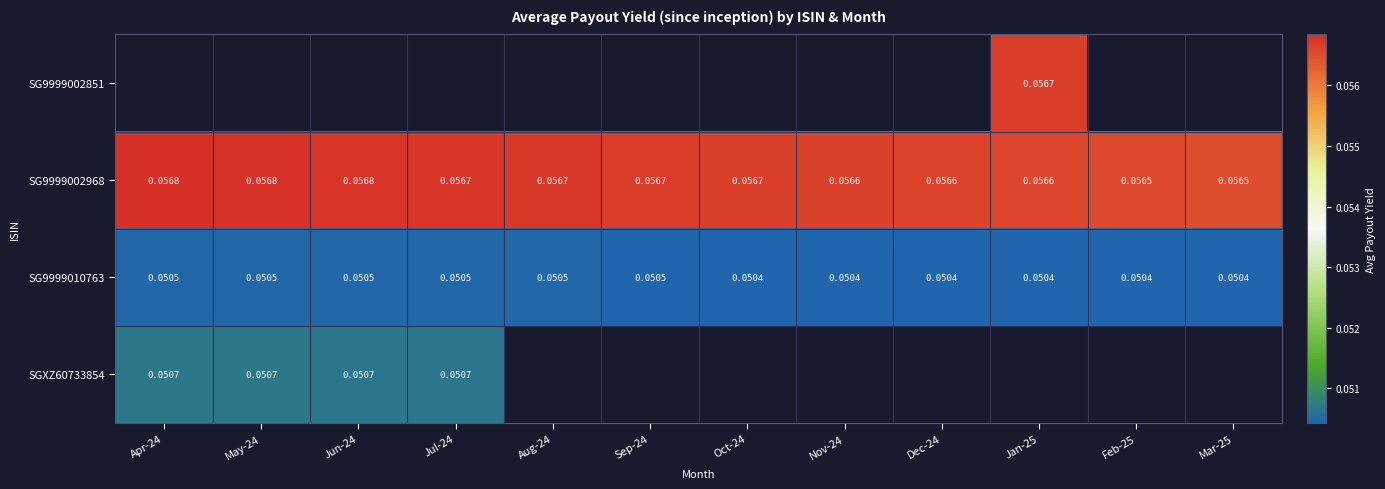

Is the value of SGXZ60733854 at Apr-24 greater than the value of SG9999010763 at Oct-24?

Yes